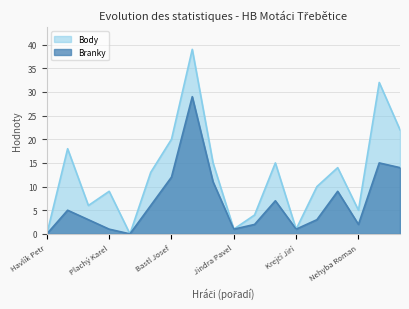

Where is the first local maximum for Body?

Chvátal Jan